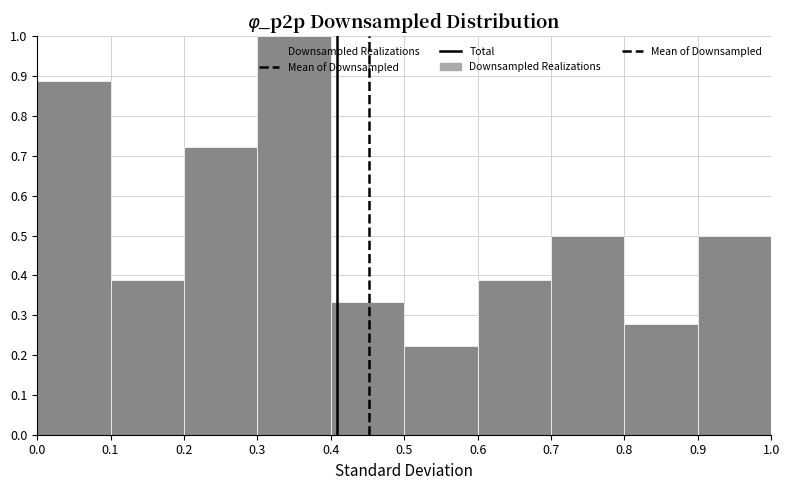

Reading left to right, transcribe this chart: for each bar, give the range it covers on the x-axis and its height. The values are not printed on the chart, so give them approximately, as read against the axis.

0.0 to 0.1: 0.89
0.1 to 0.2: 0.39
0.2 to 0.3: 0.72
0.3 to 0.4: 1.00
0.4 to 0.5: 0.33
0.5 to 0.6: 0.22
0.6 to 0.7: 0.39
0.7 to 0.8: 0.50
0.8 to 0.9: 0.28
0.9 to 1.0: 0.50